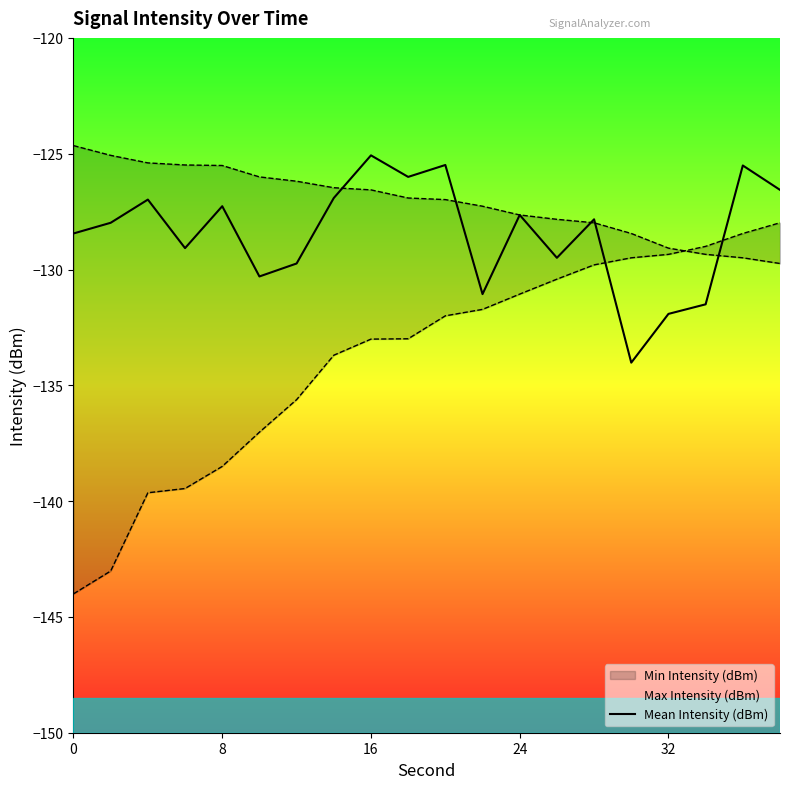

What is the maximum value for Mean Intensity (dBm)?

-125.1